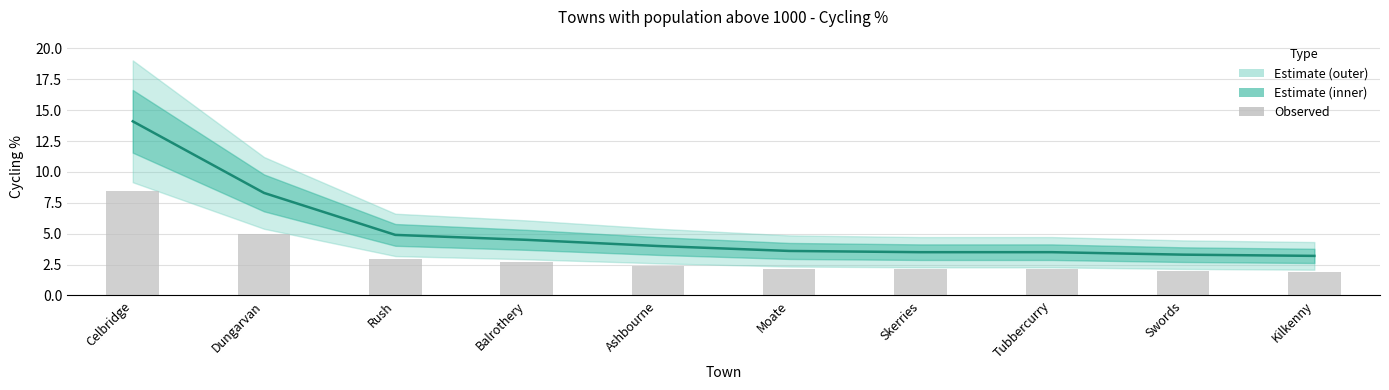

True or false: Cycling % has a value of 1.0 at Tubbercurry.

False